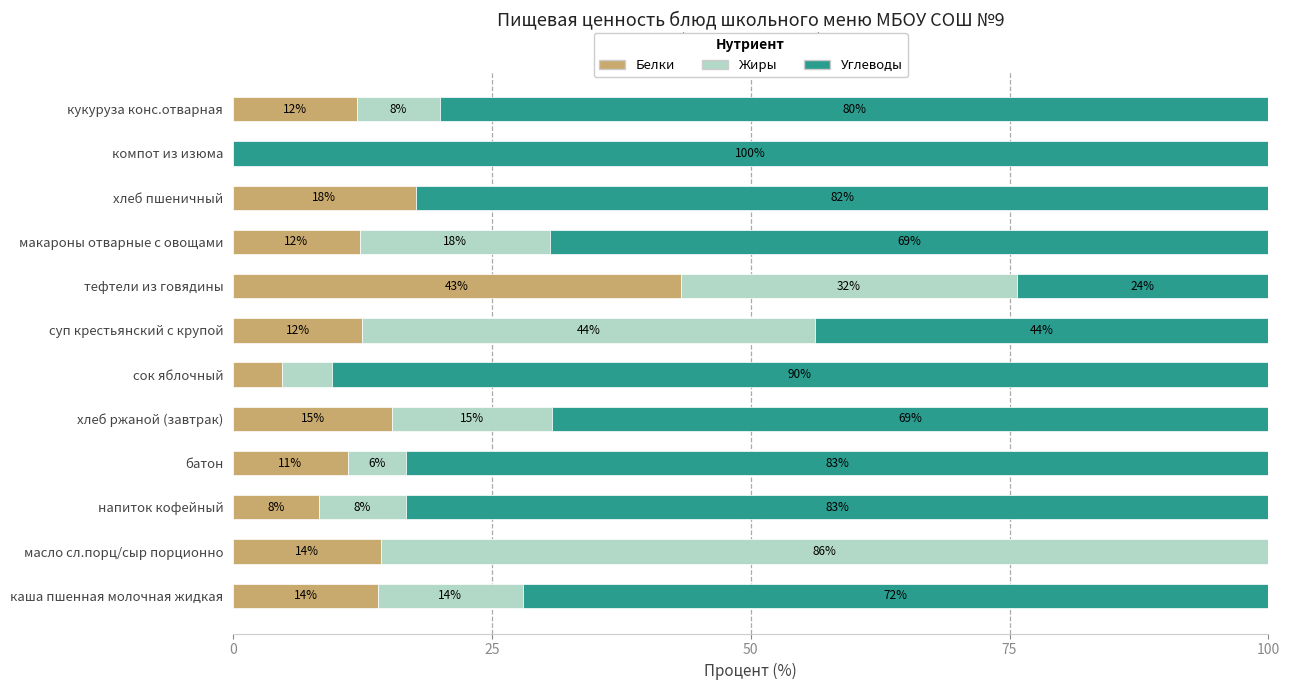

Which category has the highest value in the Белки series?

тефтели из говядины